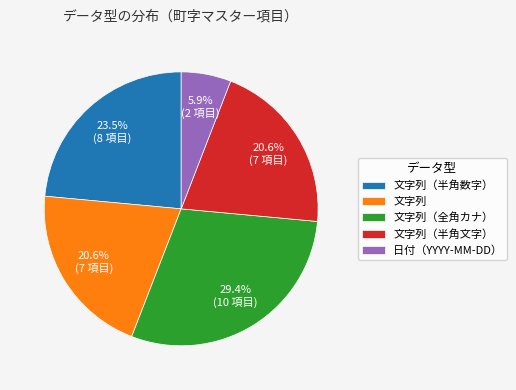

To the nearest percent, what is the difference between the 文字列（半角数字） and 文字列（半角文字） slice percentages?

3%